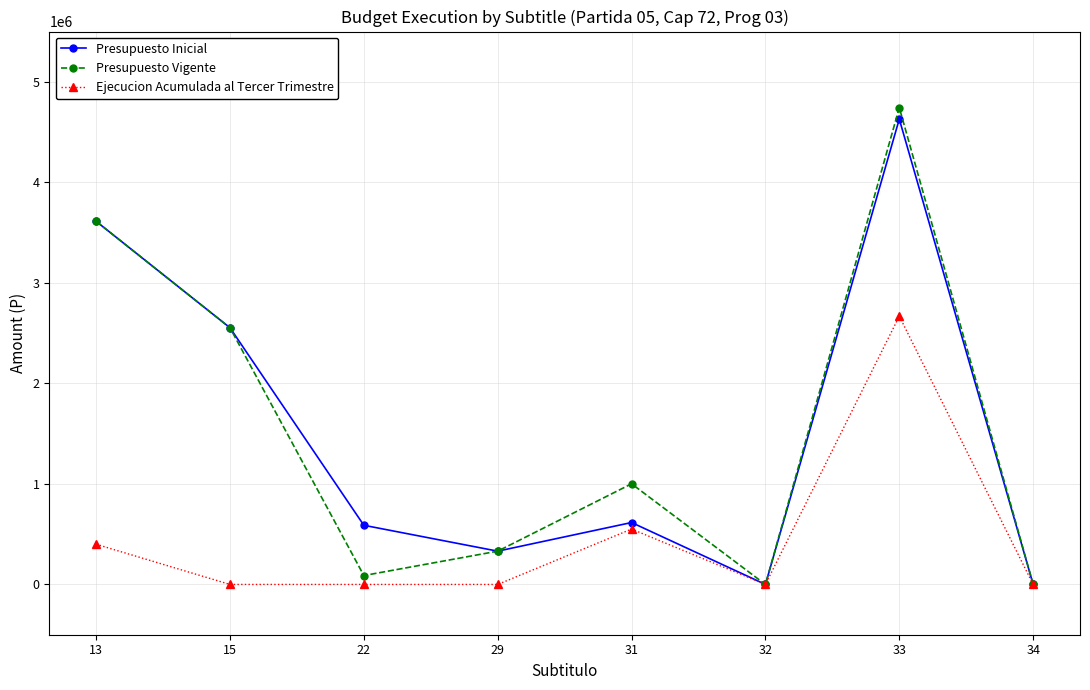

Which series has the largest range (max minus min)?

Presupuesto Vigente